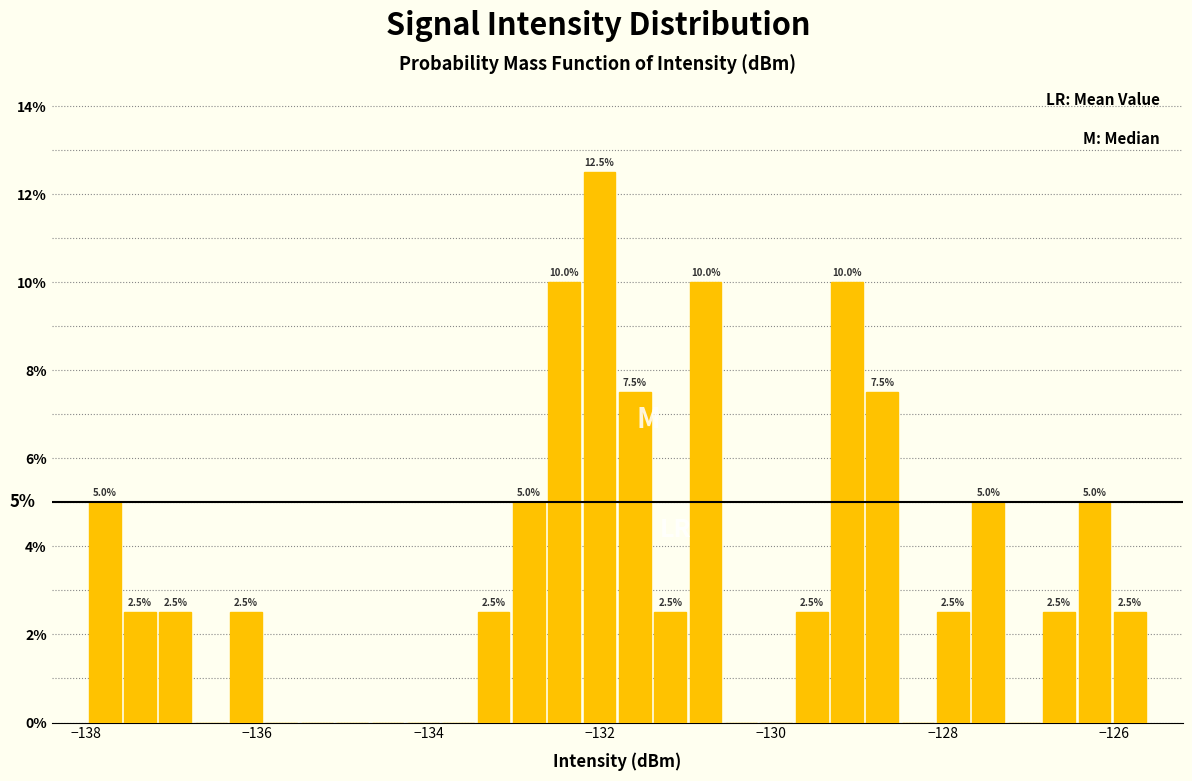

Around what value on the x-axis is the tallest bar? Give the approximate position of its centre, as read against the axis.

-132.0